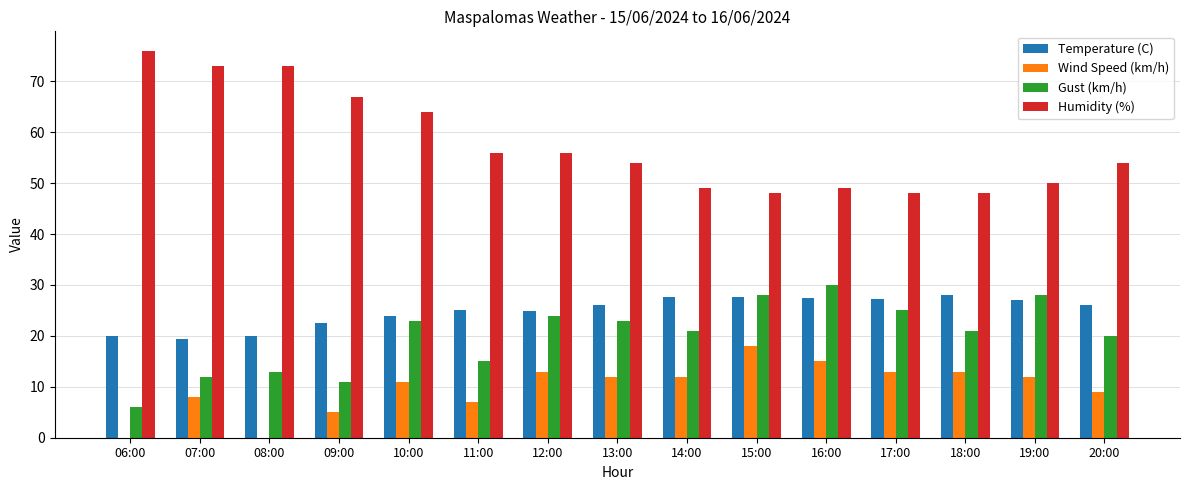

What is the sum of all Humidity (%) values?

865.0